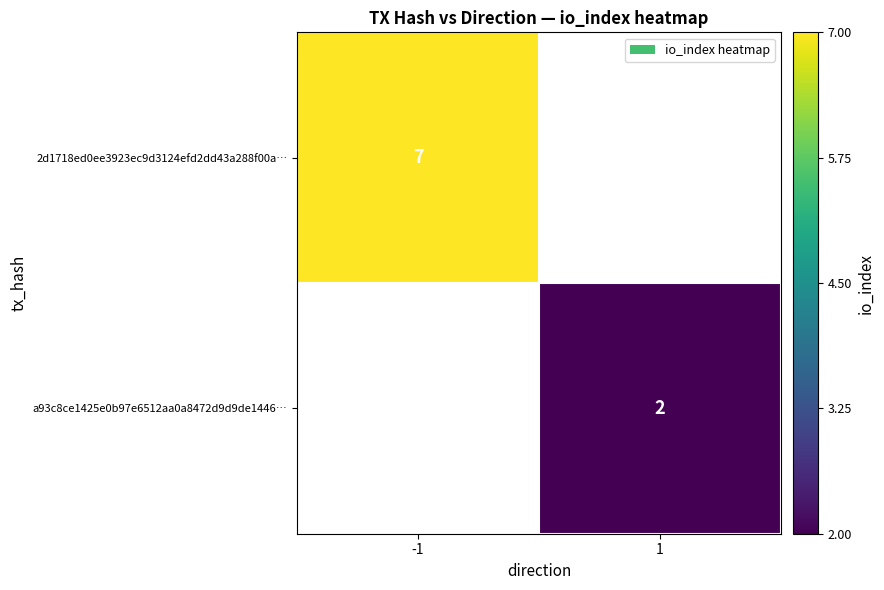

What is the greatest value displayed?

7.0